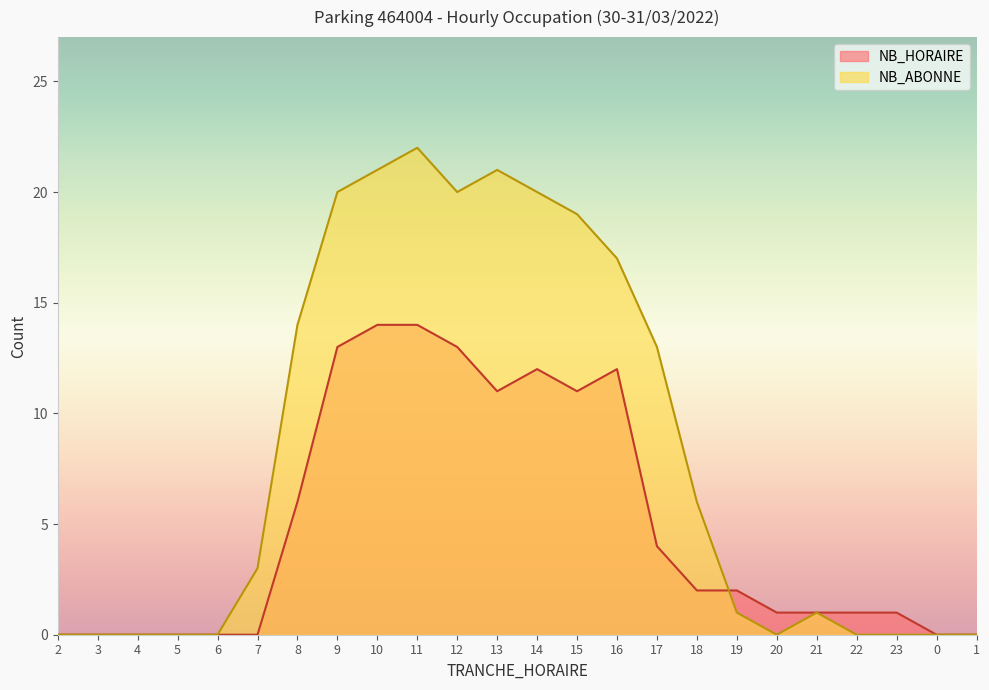

Does the chart have visible grid lines?

No